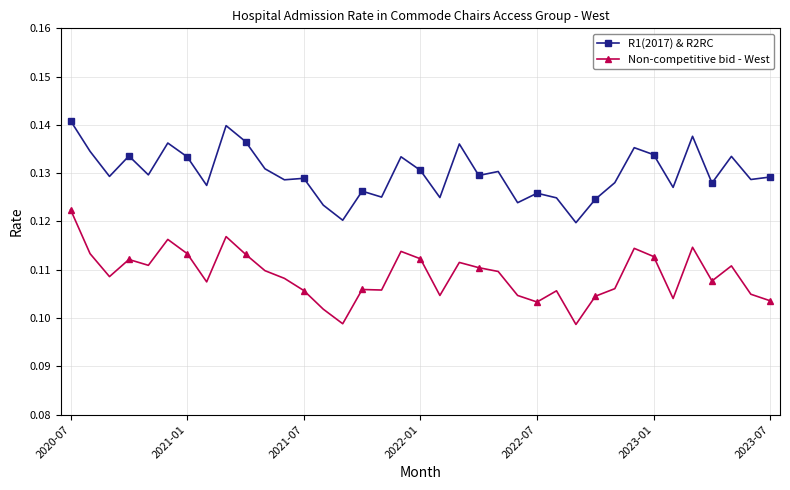

What is the sum of all Non-competitive bid - West values?

4.0